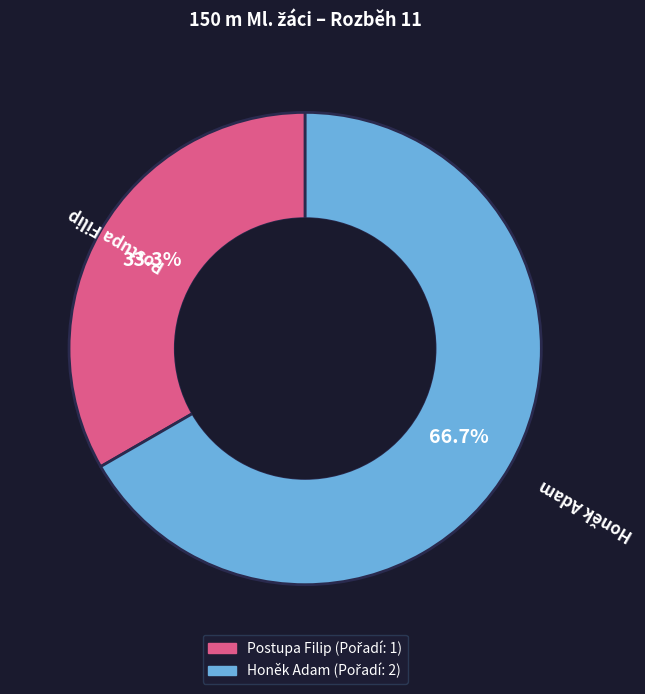

What is the smallest slice in the pie chart?

Postupa Filip